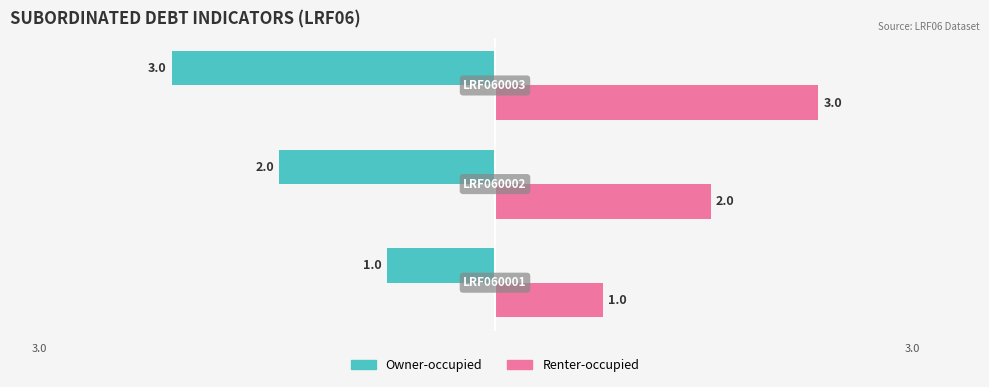

What is the highest value of the Owner-occupied series?

-1